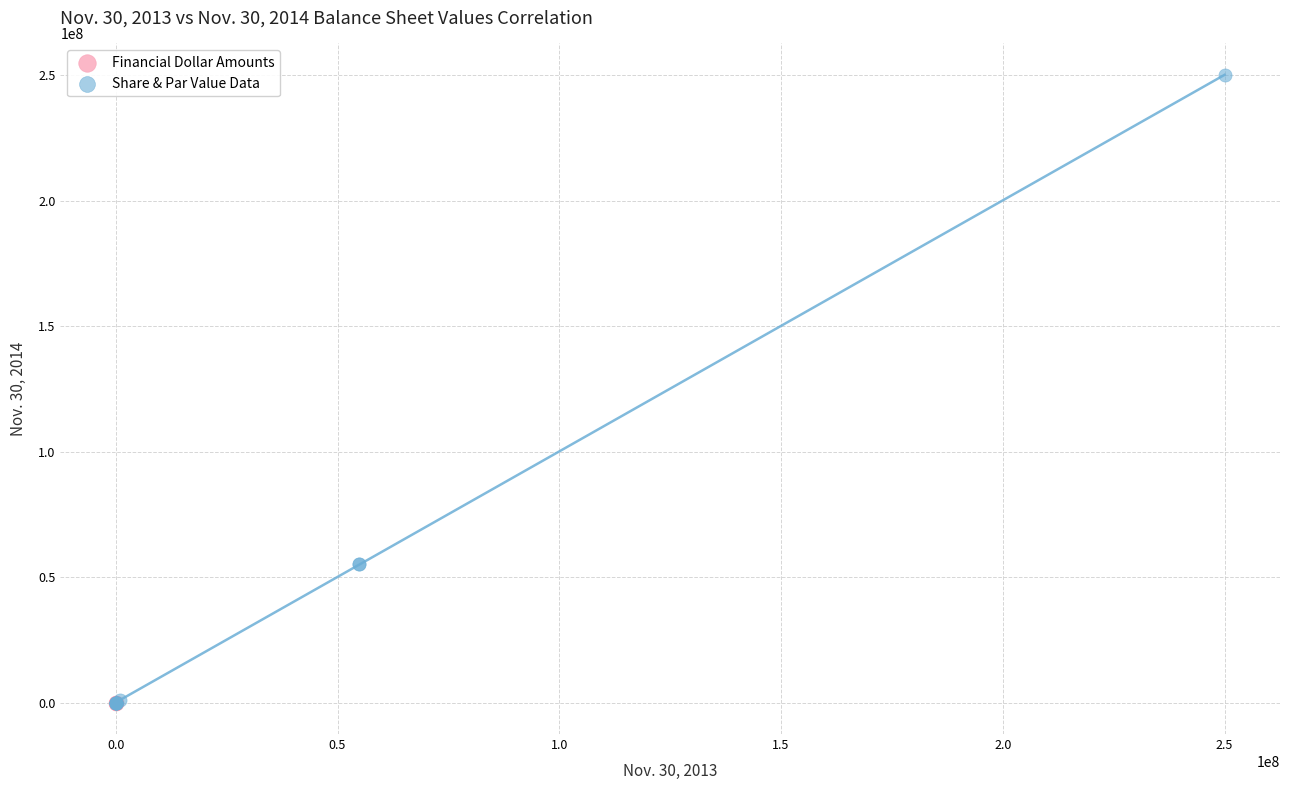

Which series contains the highest Y value?

Share & Par Value Data